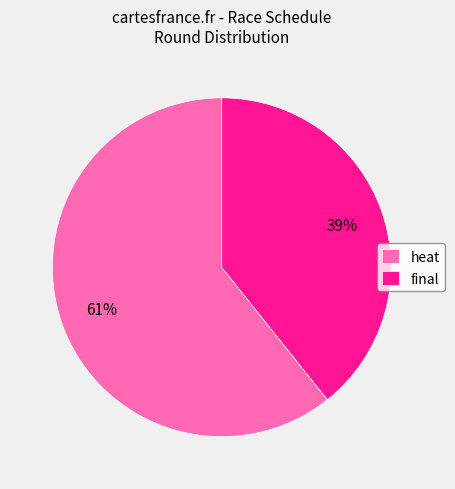

True or false: final accounts for 39% of the total.

True